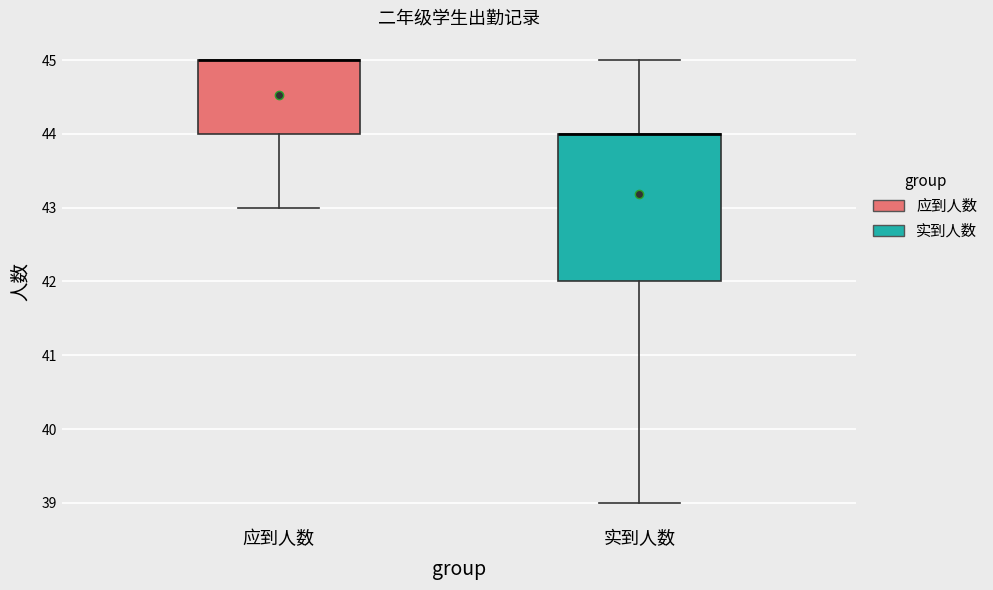

Which box is the tallest, from its lower edge to its upper edge?

实到人数